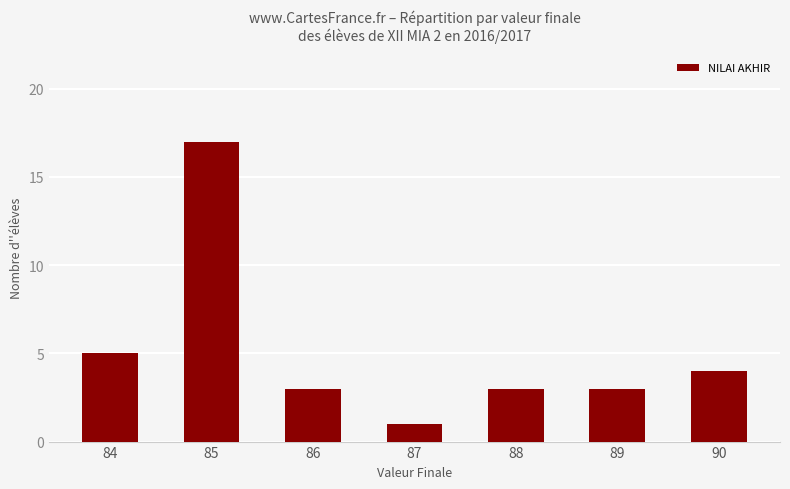

Reading right to left, extract all data points from this chart.

90=4	89=3	88=3	87=1	86=3	85=17	84=5